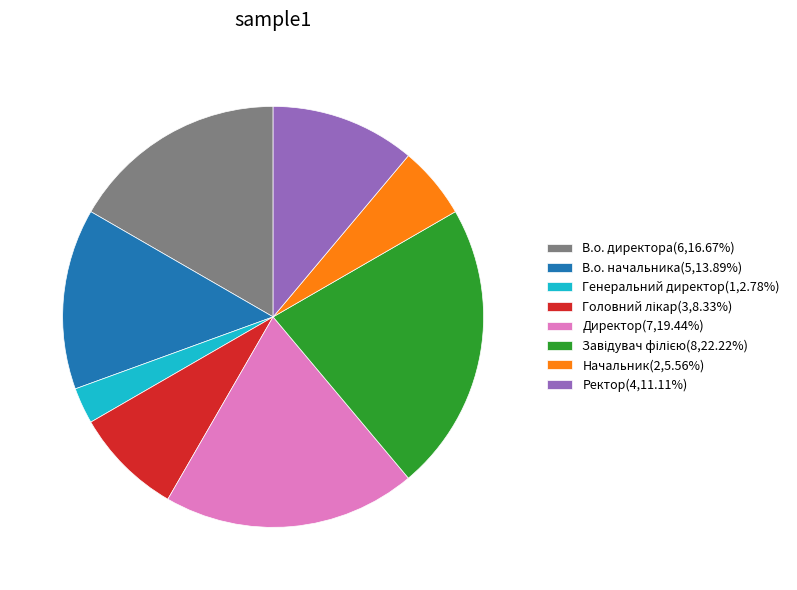

Does any single category account for the majority?

No